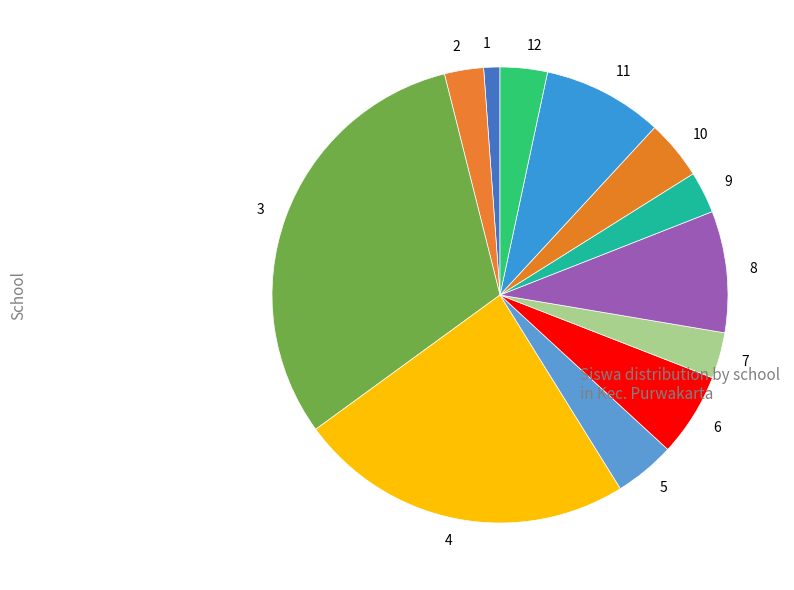

Is the sum of 6 and 8 greater than half?

No